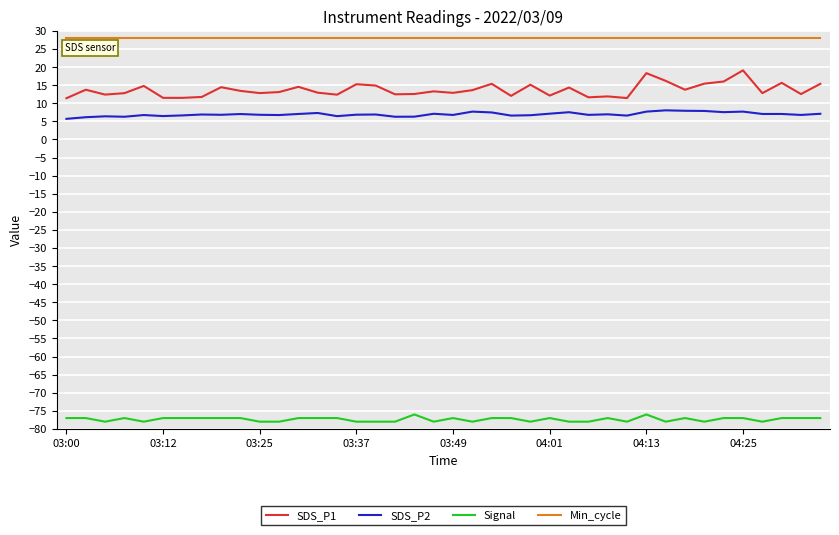

Which series has the widest spread of values?

SDS_P1